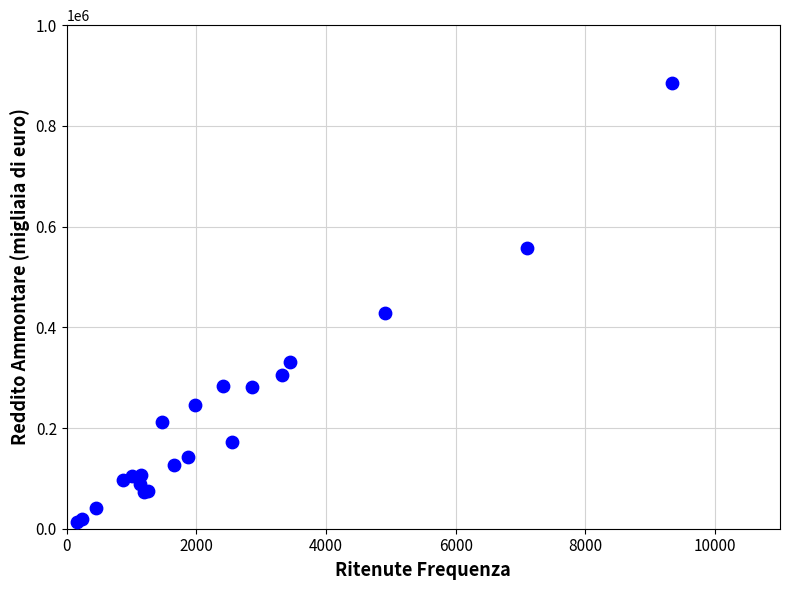

What Y value in the scatter plot is closest to 449111?

427531